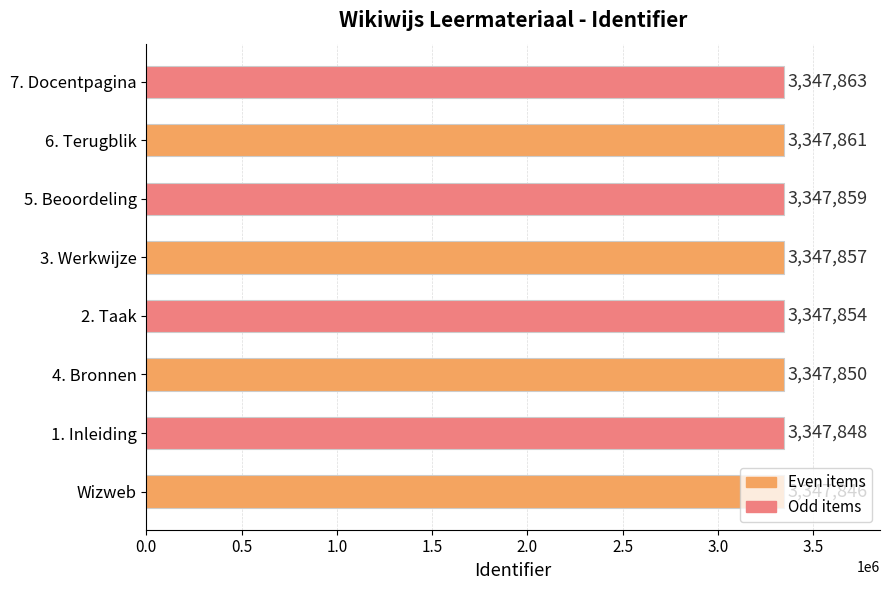

What is the change in value from 1. Inleiding to 3. Werkwijze?

+9